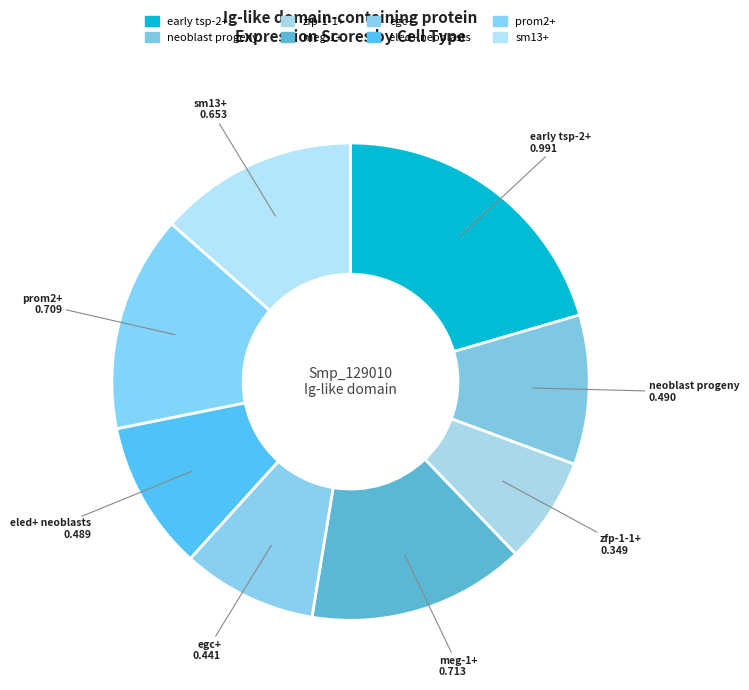

How many segments does this pie chart have?

8